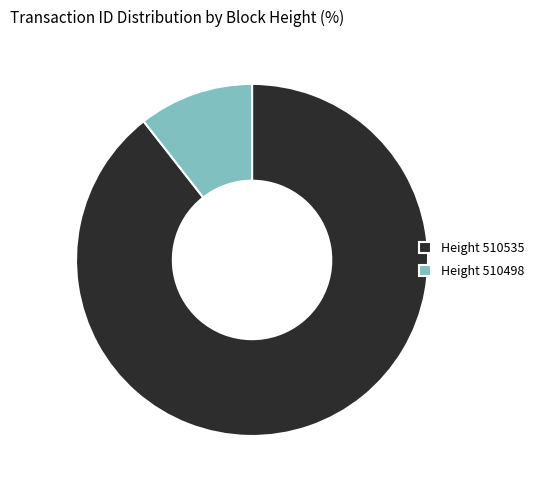

Rank the categories by value from highest to lowest.

Height 510535, Height 510498